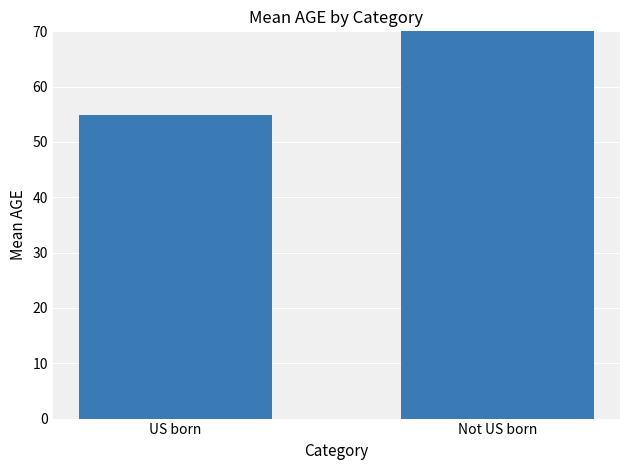

What is the change in value from US born to Not US born?

+32.1